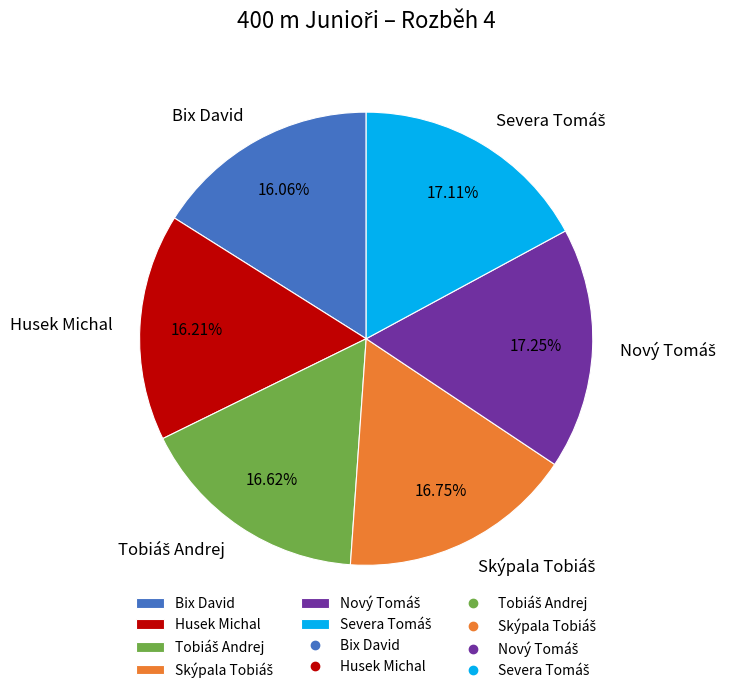

Is Bix David the majority of the pie?

No